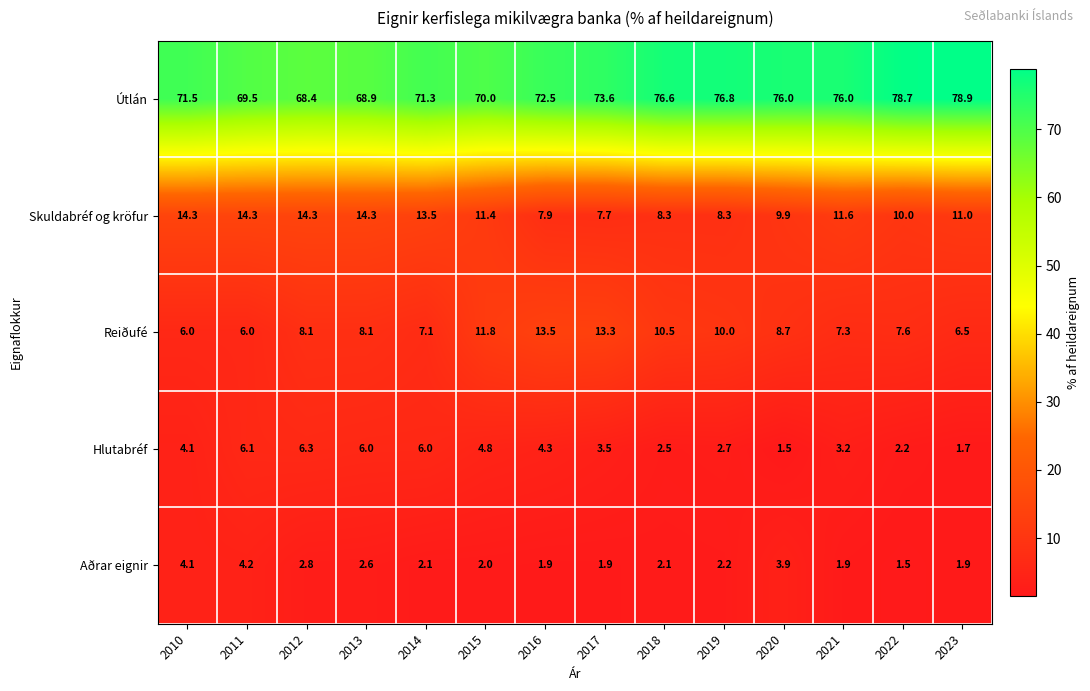

At which category does the chart reach its peak across all series?

2023